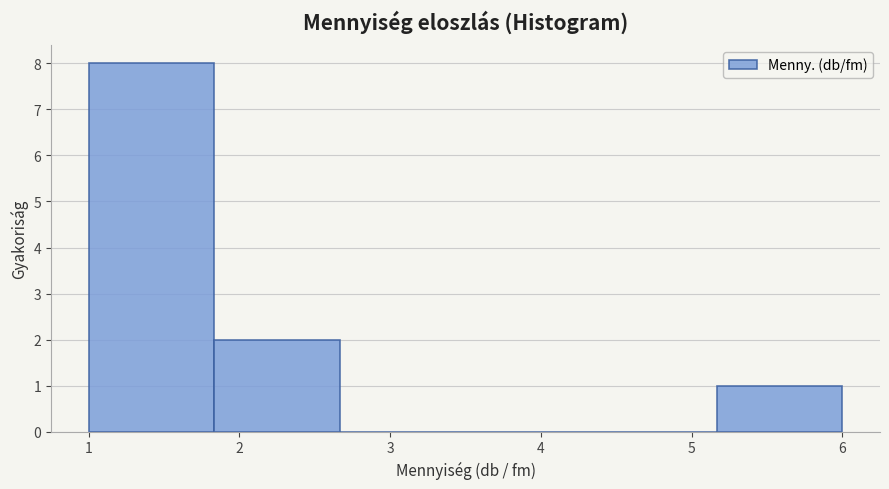

Reading left to right, list every bar in this chart as the range it spans on the x-axis followed by its height. Neither the bar edges nor the heights are printed on the chart, so give them approximately, as read against the axes.

1.0 to 1.8: 8
1.8 to 2.7: 2
2.7 to 3.5: 0
3.5 to 4.3: 0
4.3 to 5.2: 0
5.2 to 6.0: 1